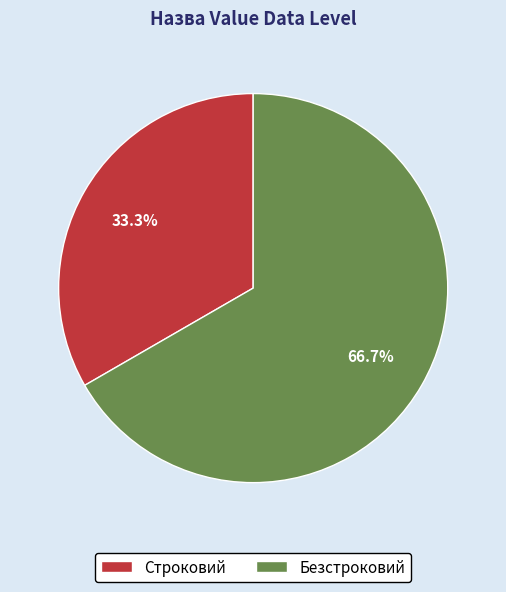

To the nearest percent, what portion does Строковий represent?

33%